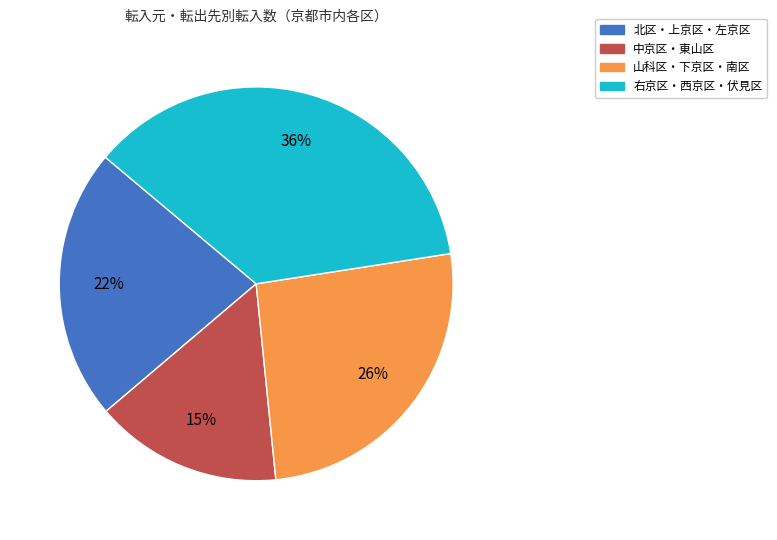

Is it true that 中京区・東山区 is 15% of the pie?

True